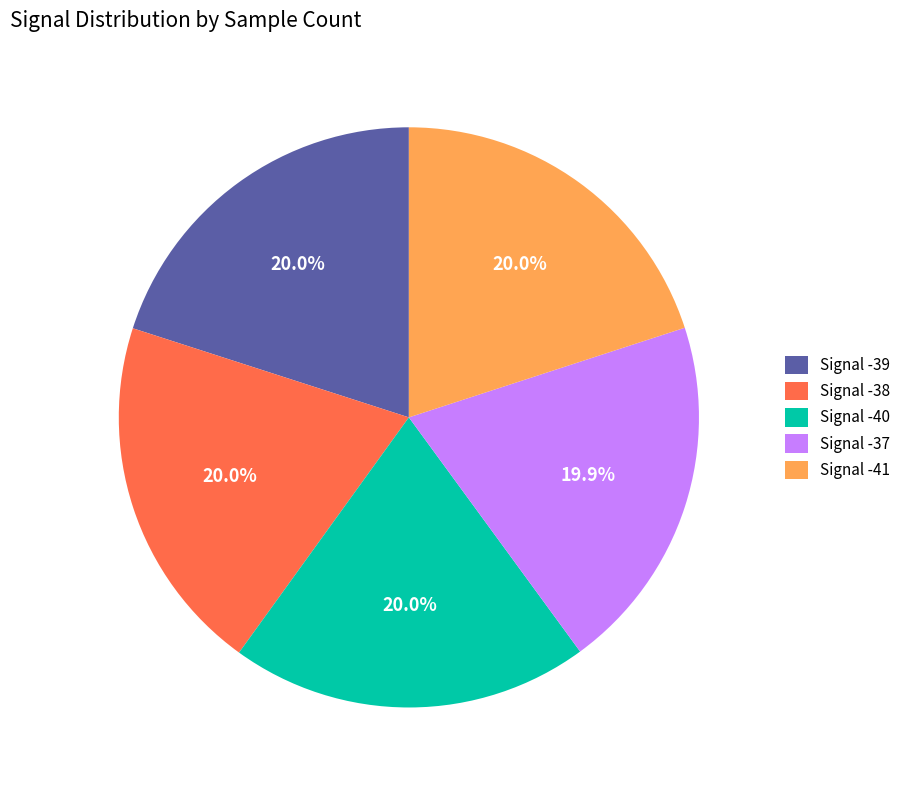

Does Signal -38 account for over 50% of the chart?

No